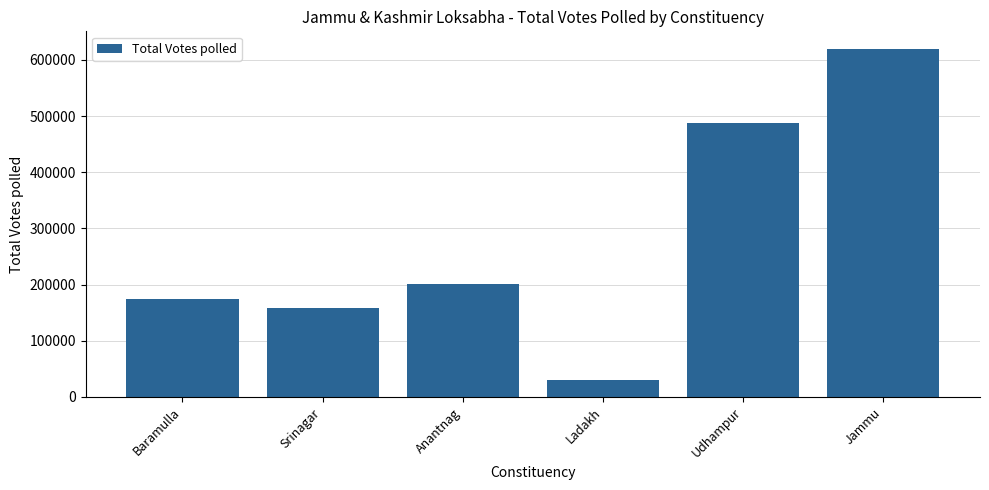

What is the value of the 4th bar from the left?

31111